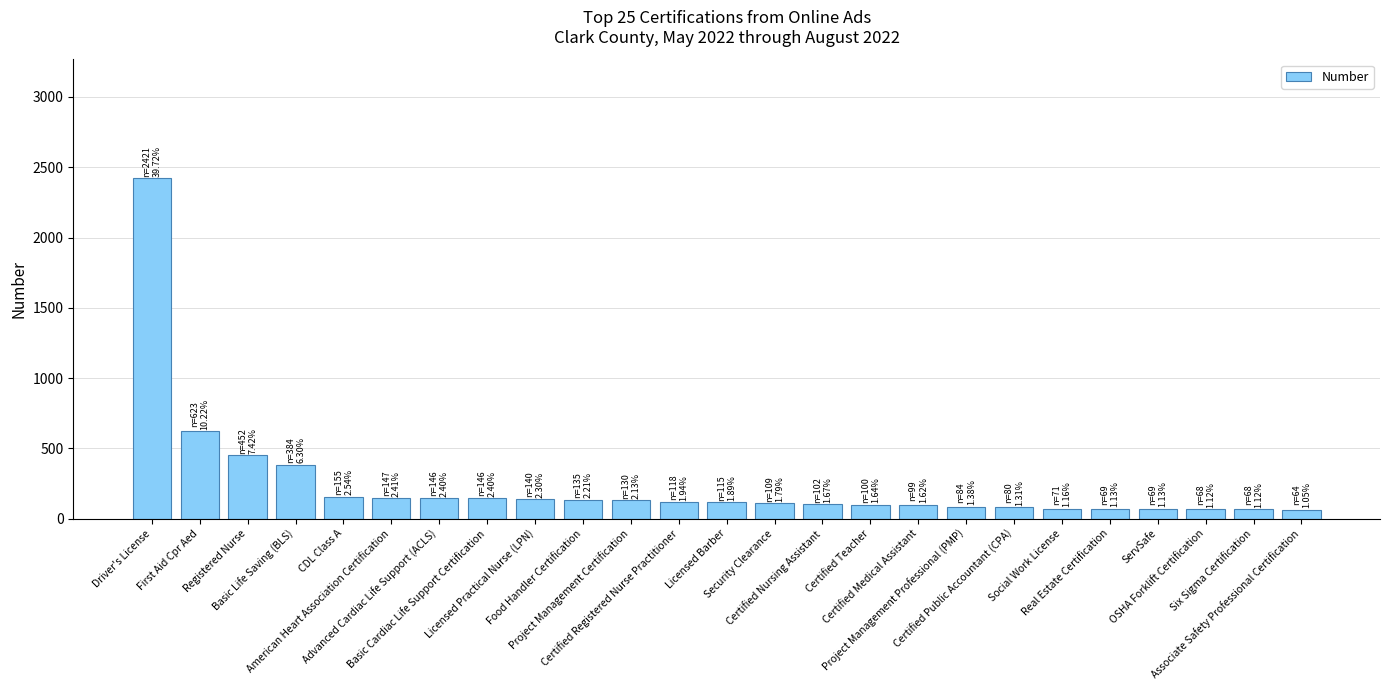

What is the greatest value displayed?

2421